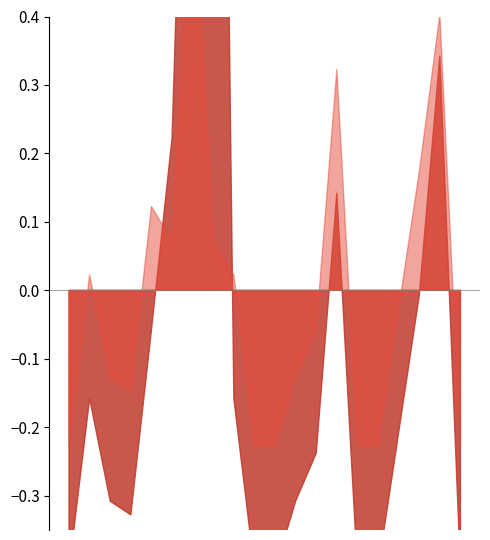

Is the value of P1 at 10:00 greater than the value of P2 at 08:00?

No